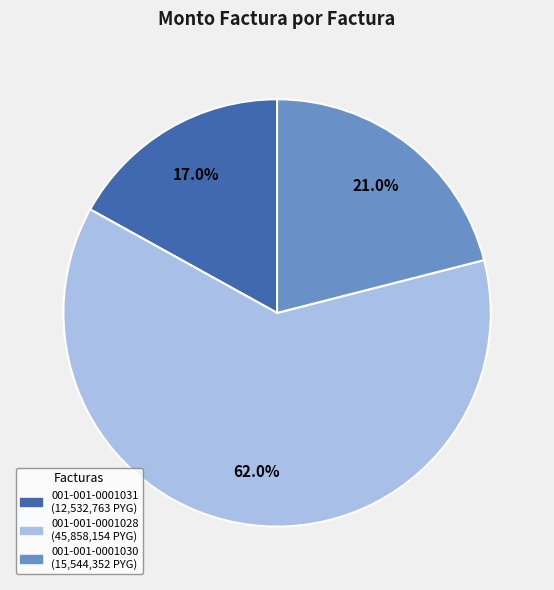

Combined, do 001-001-0001028 and 001-001-0001030 account for over 50%?

Yes